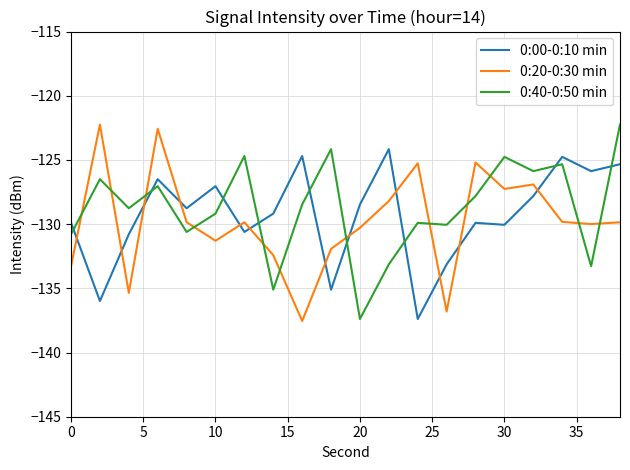

What is the highest value of the 0:20-0:30 min series?

-122.2